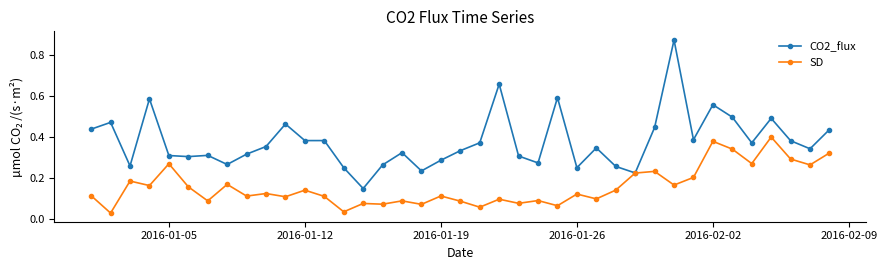

Rank the series by their maximum value, from lowest to highest.

SD, CO2_flux